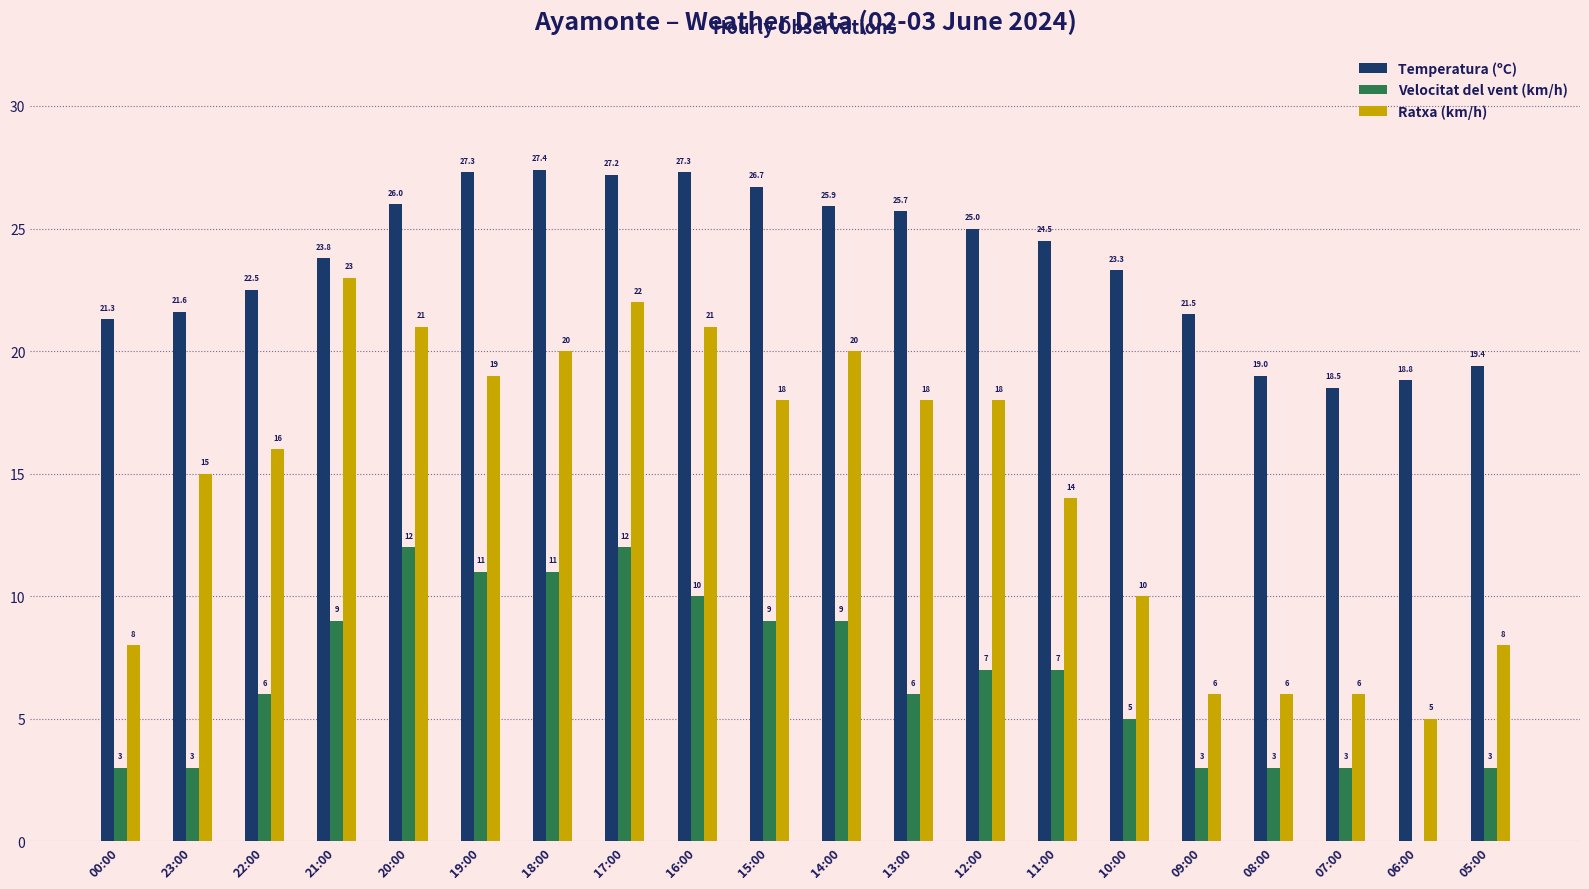

What value does the Velocitat del vent (km/h) series have at 05:00?

3.0